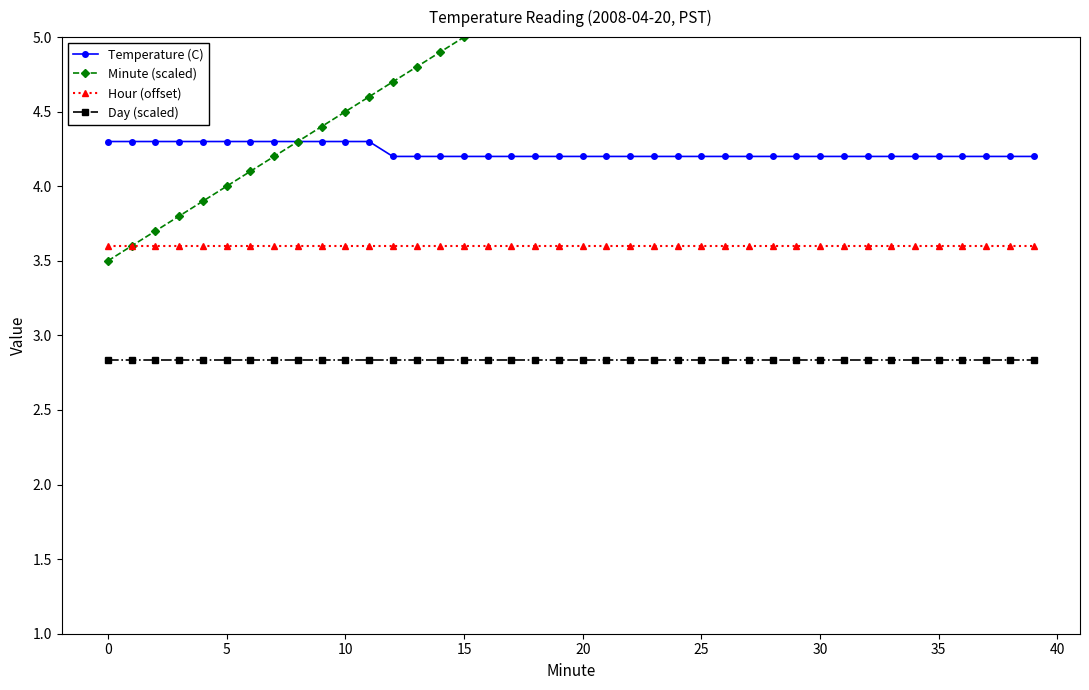

True or false: Day (scaled) and Hour (offset) cross at least once.

False